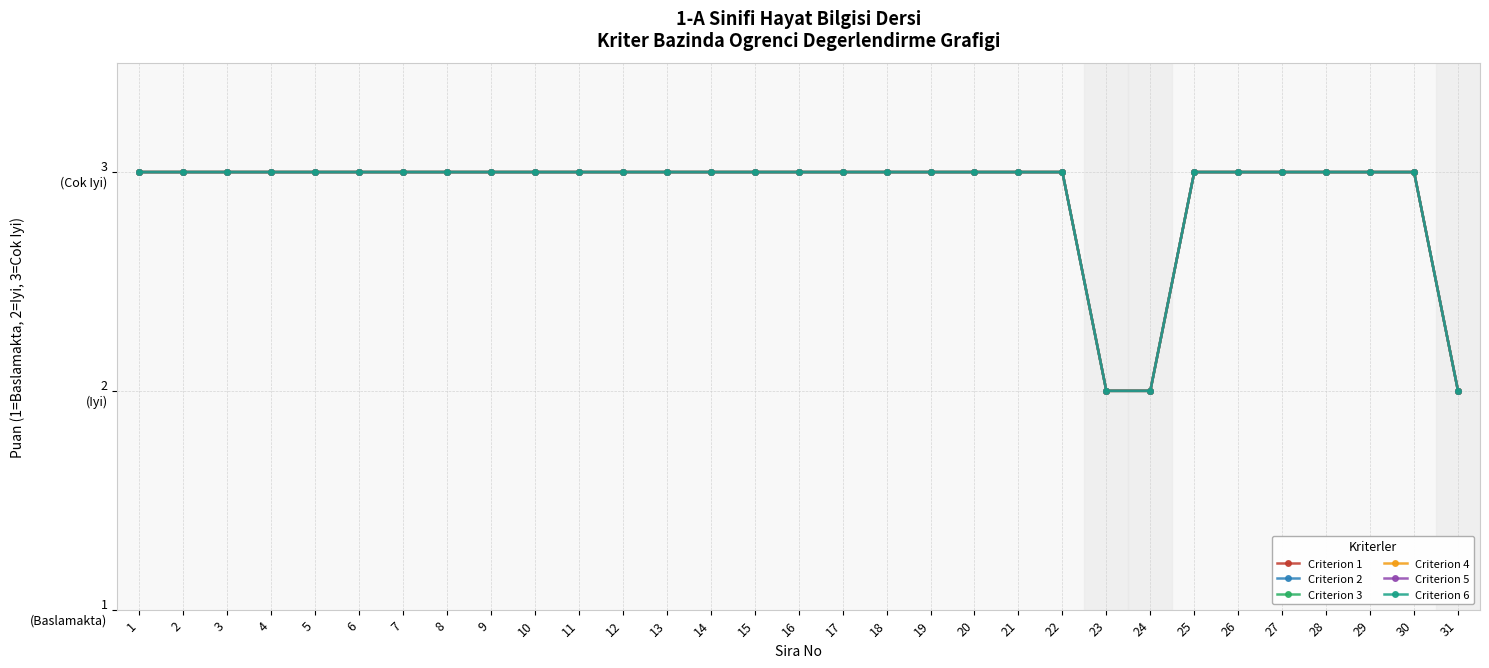

At which category is the sum across all series the highest?

1